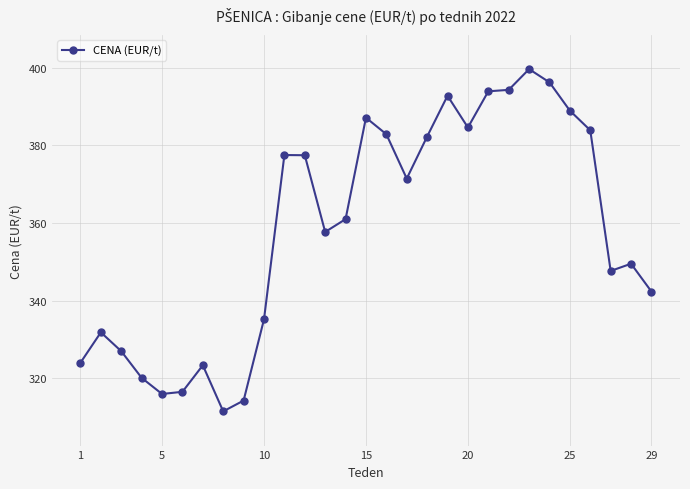

What is the difference between the maximum and minimum values?

88.2